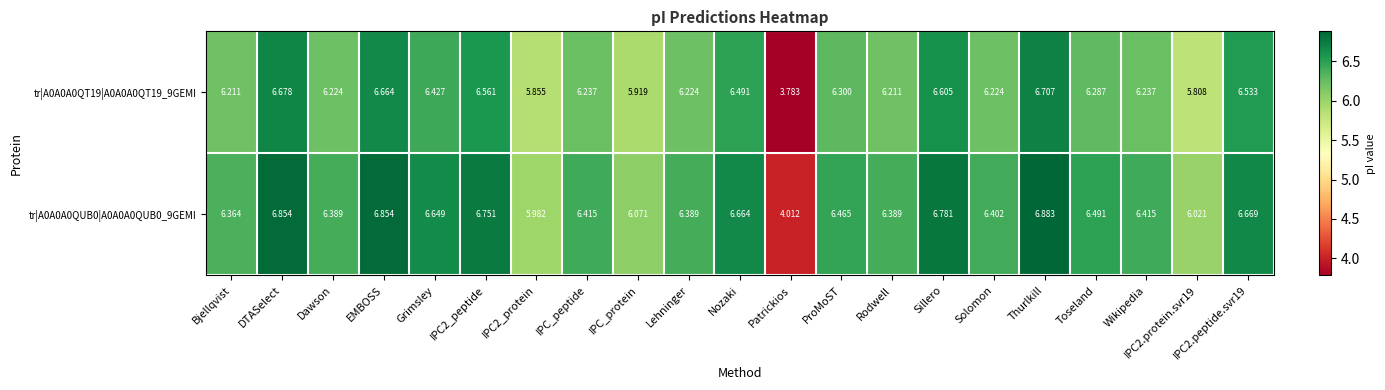

At which category is the sum across all series the highest?

Thurlkill